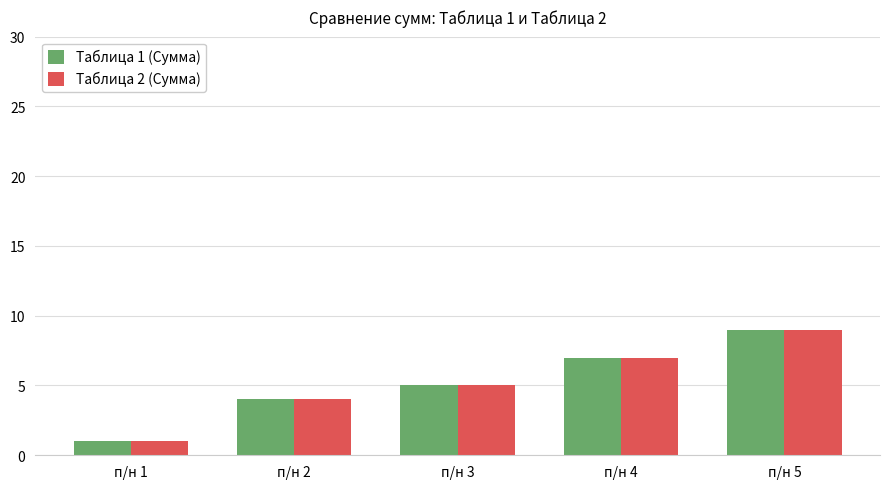

What are all the series names shown in the legend?

Таблица 1 (Сумма), Таблица 2 (Сумма)